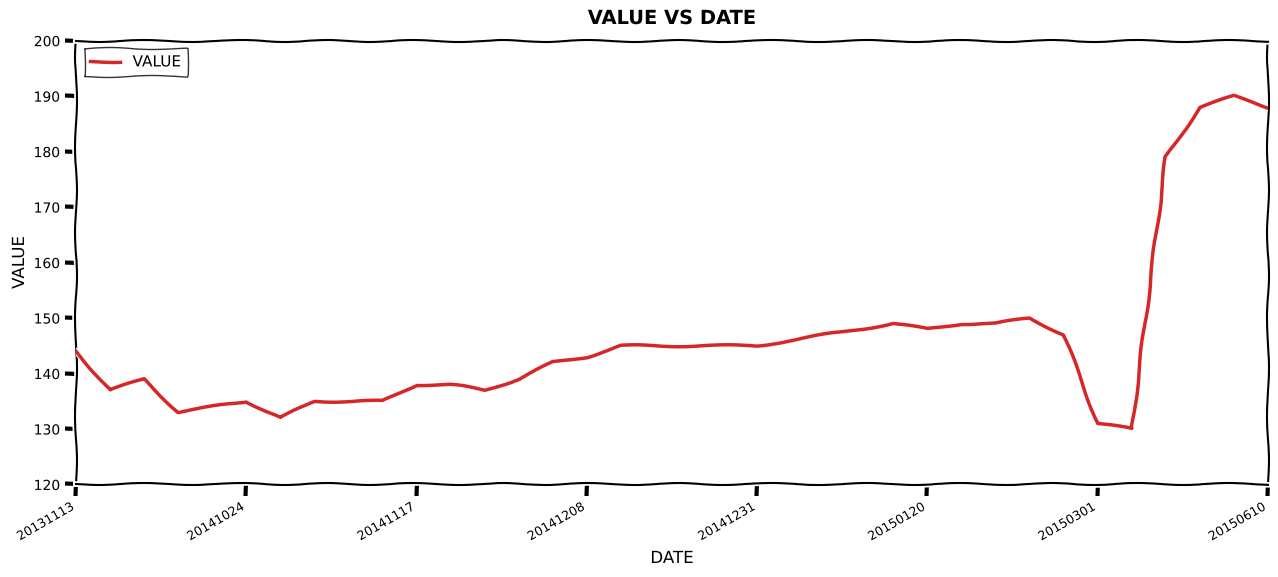

What is the maximum value shown in the chart?

190